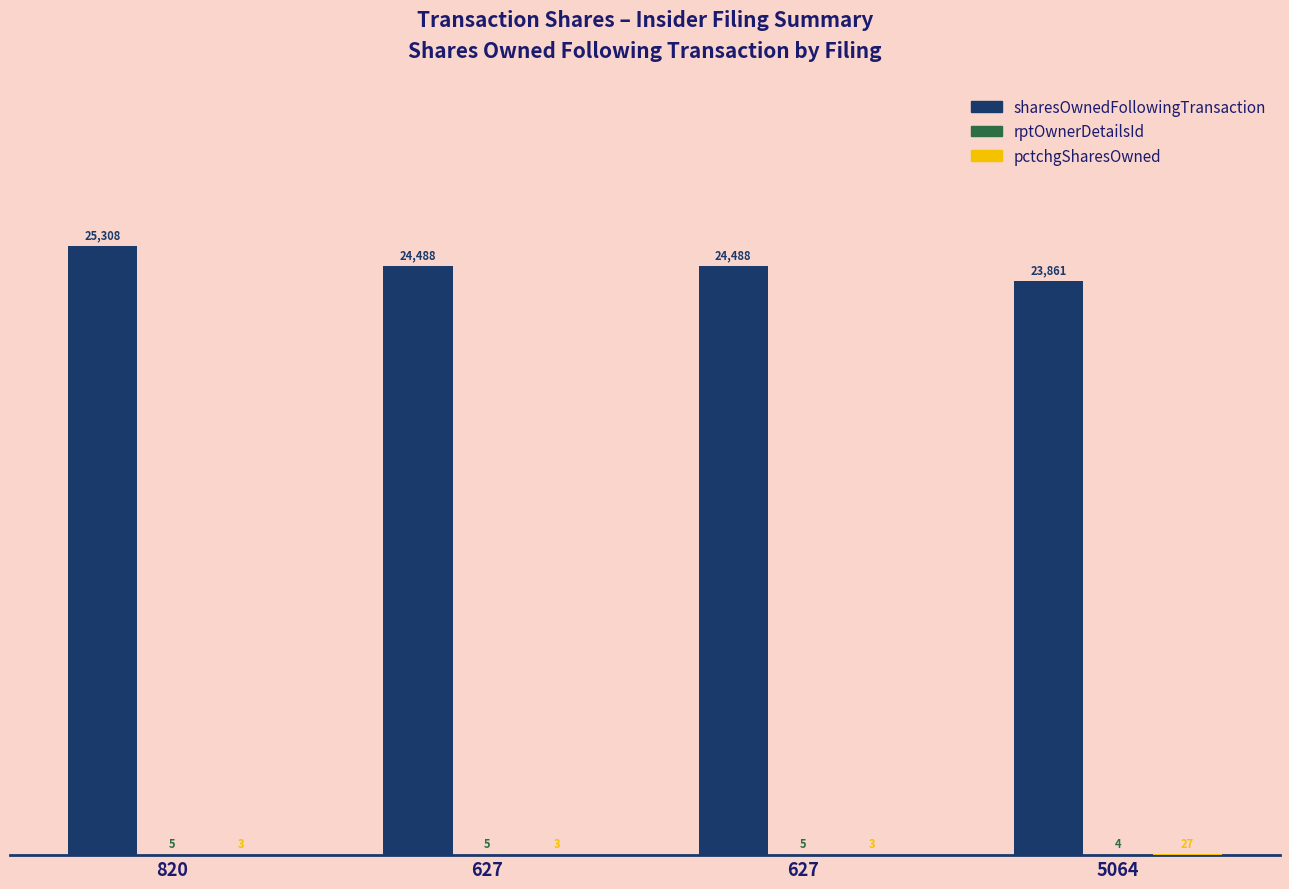

Are the bars grouped side by side (vs. stacked)?

Yes